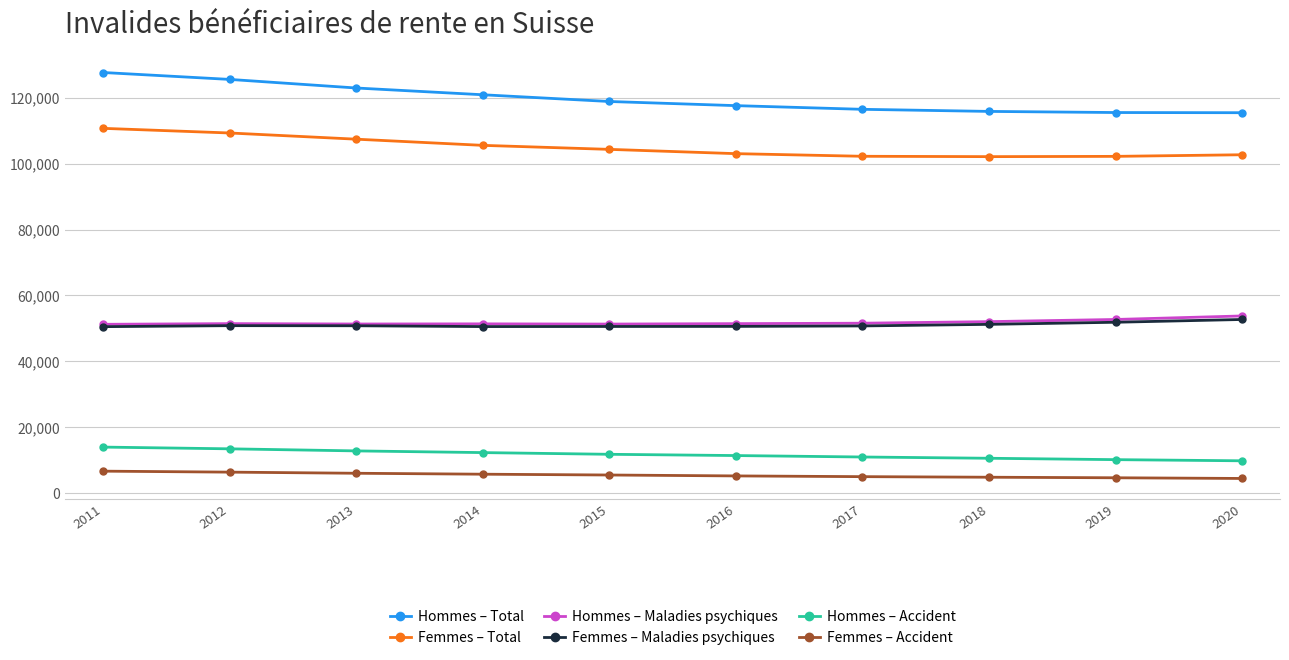

Where does the Hommes – Total series first go above 118843?

2011